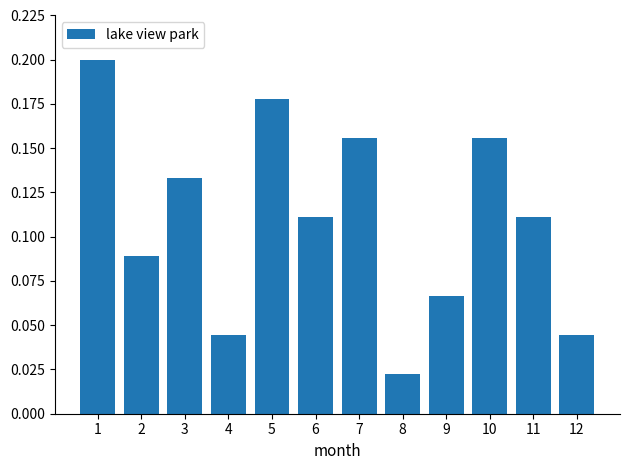

True or false: the data shows 0.2 at 7.

True